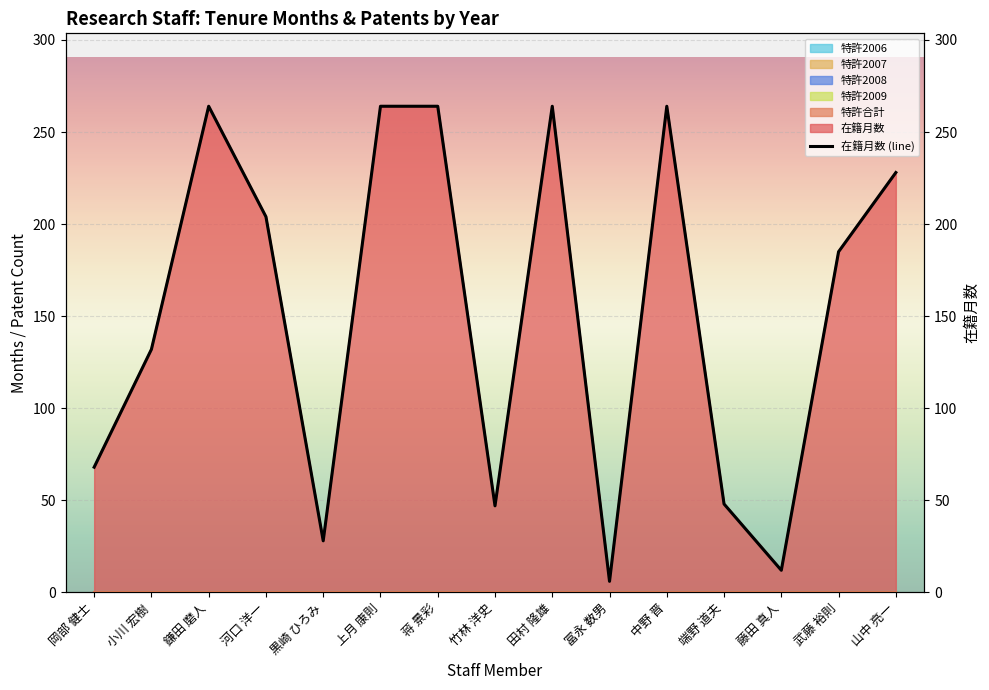

What is the difference between the maximum and minimum values?

258